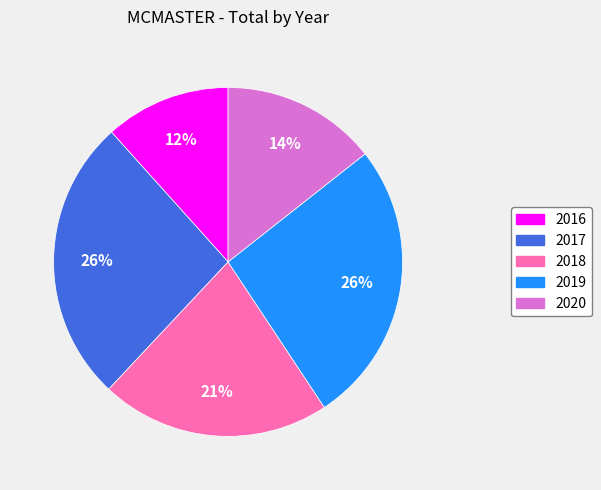

Is there a majority slice in this chart?

No